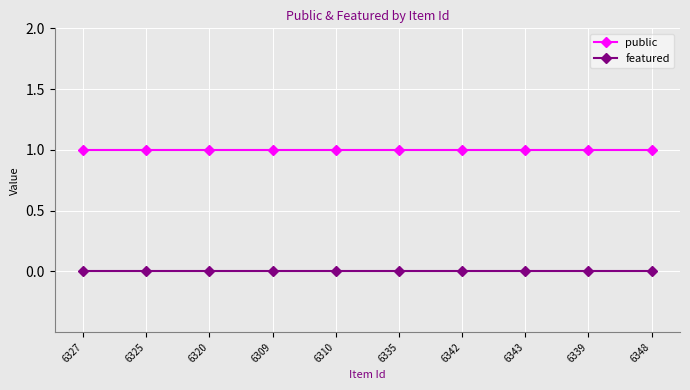

Is the value of public at 6343 greater than the value of featured at 6335?

Yes